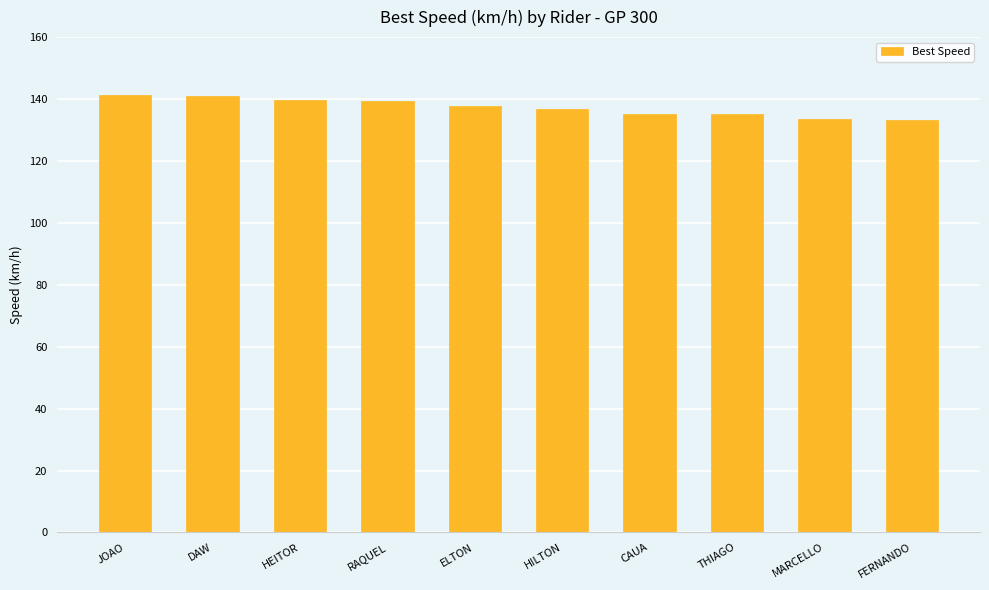

Read the value at HILTON.

136.7